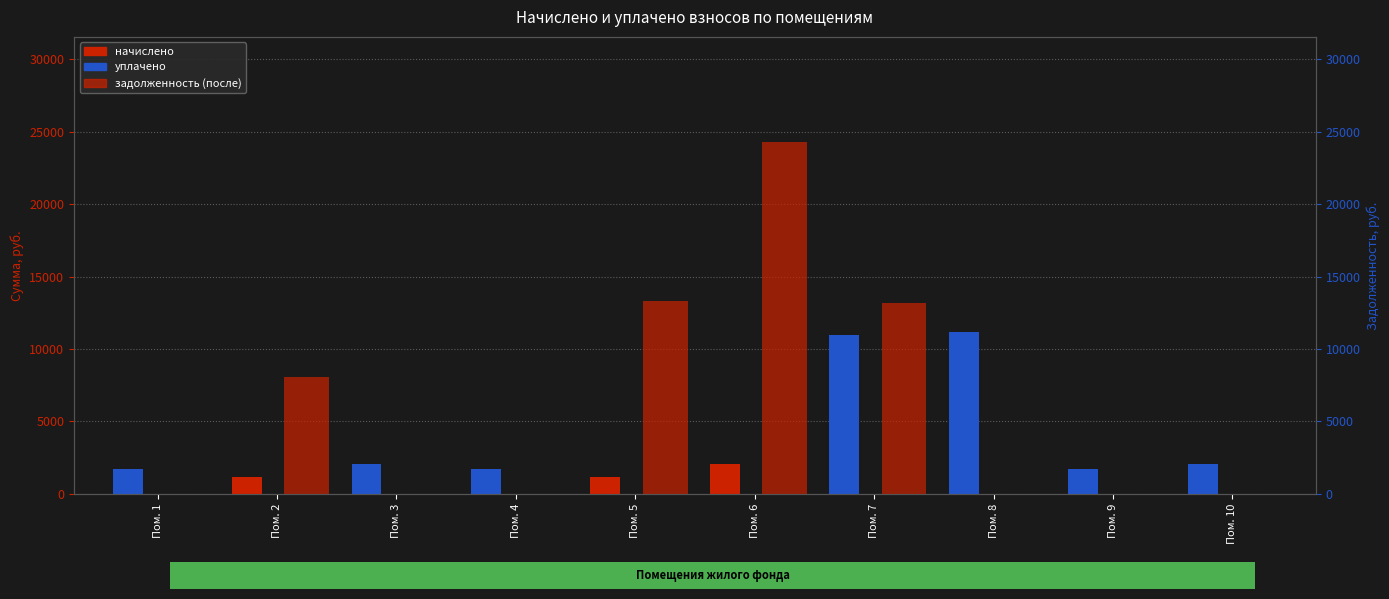

Between Пом. 1 and Пом. 6, which is larger?

Пом. 6